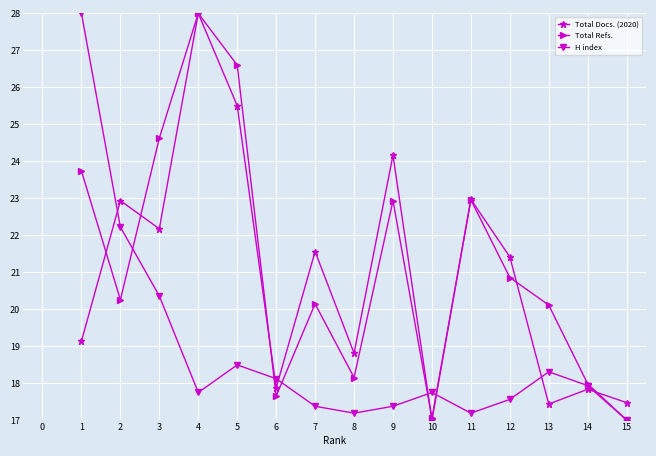

The H index series shows 17.9 at 14. True or false?

True